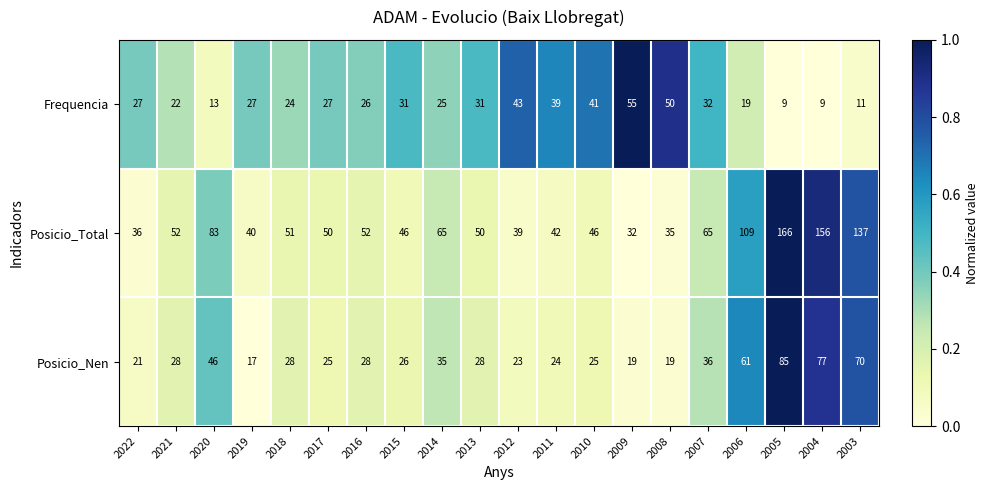

Count the number of data series in this chart.

3